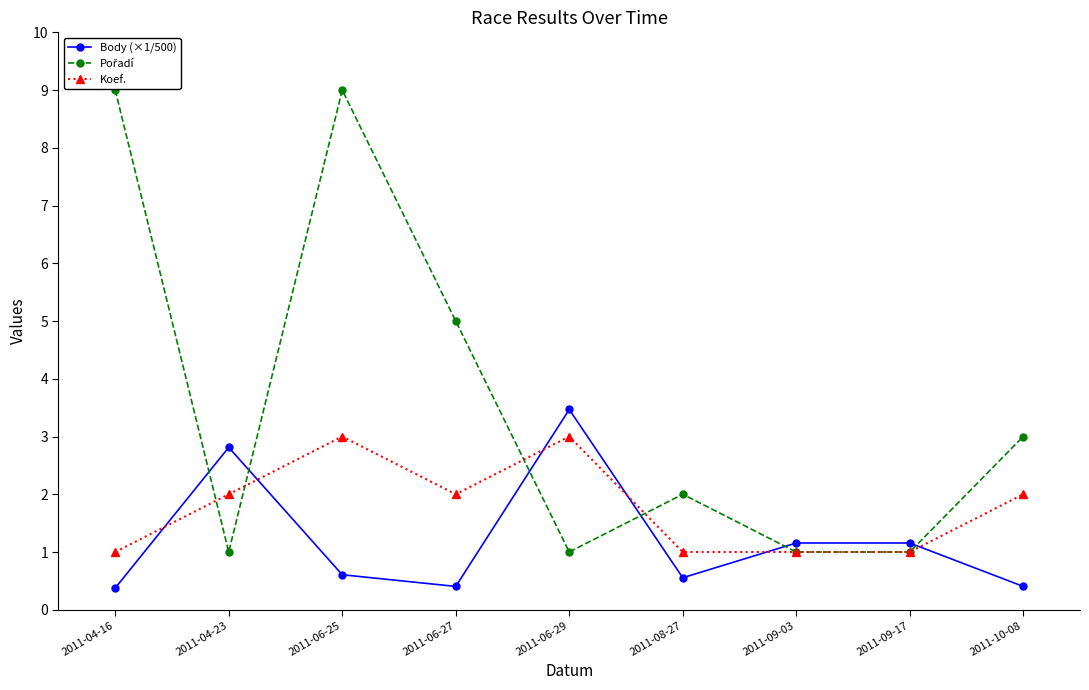

Reading right to left, extract all data points from this chart.

Body (×1/500): 0.4	1.2	1.2	0.6	3.5	0.4	0.6	2.8	0.4
Pořadí: 3.0	1.0	1.0	2.0	1.0	5.0	9.0	1.0	9.0
Koef.: 2.0	1.0	1.0	1.0	3.0	2.0	3.0	2.0	1.0